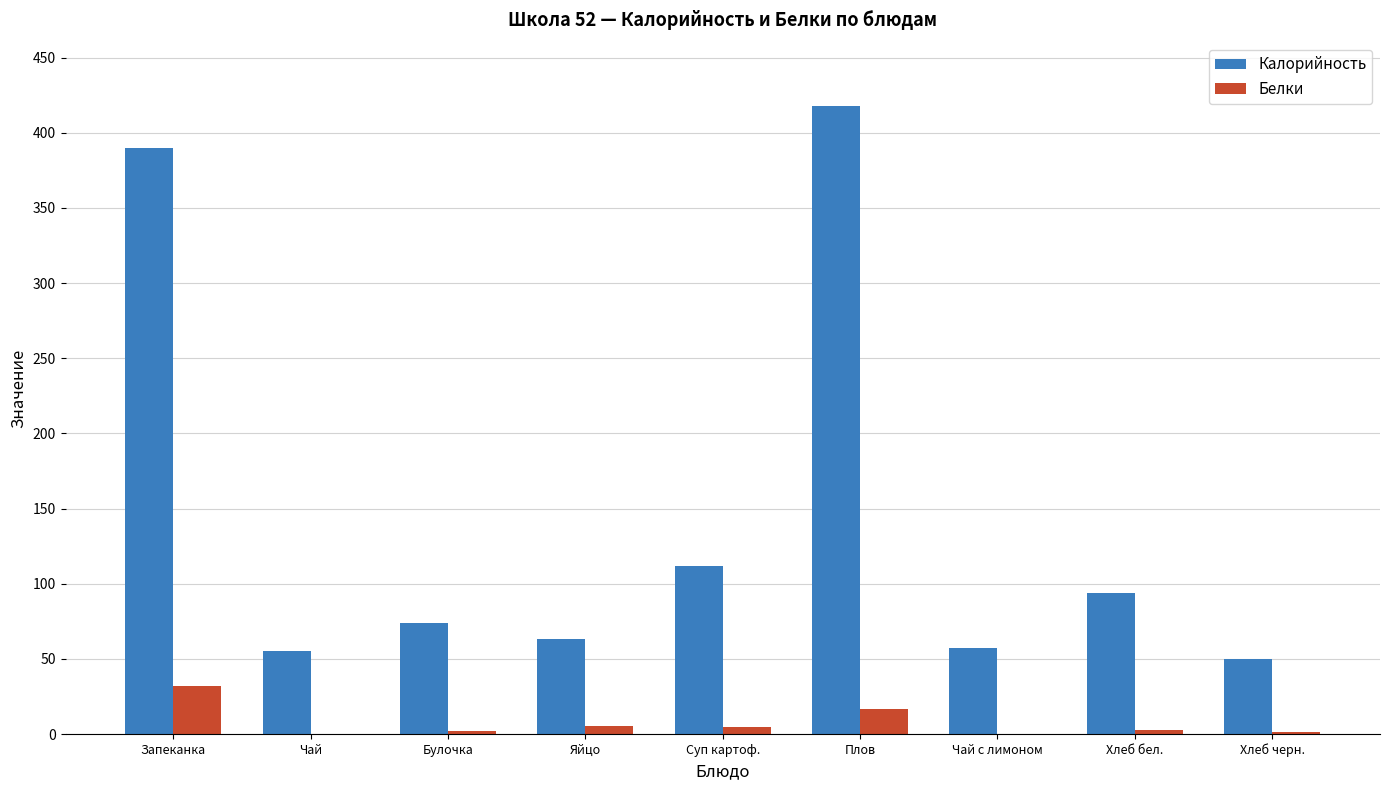

What is the approximate value of Калорийность at Суп картоф.?

112.0